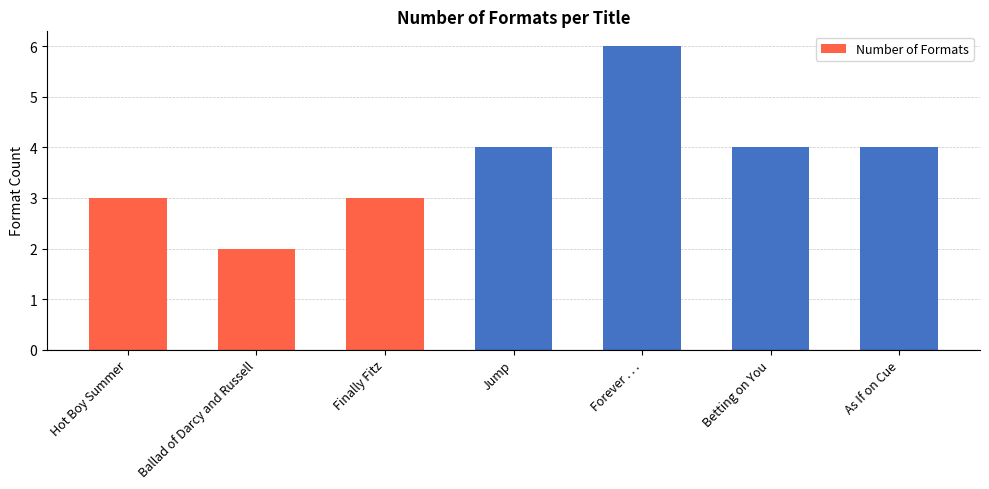

What is the label of the 1st bar from the right?

As If on Cue